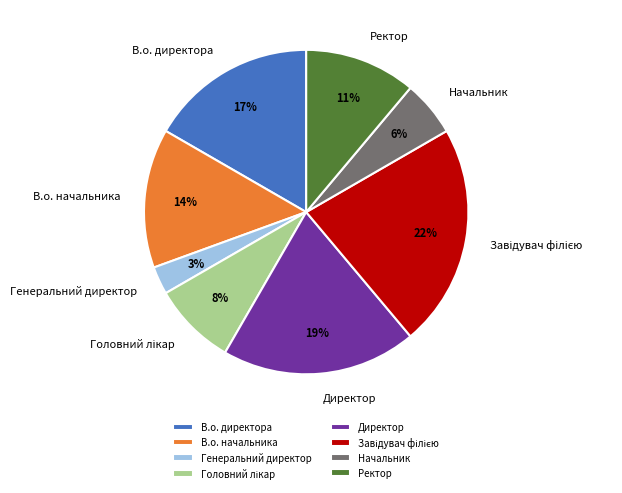

Between Ректор and Генеральний директор, which is larger?

Ректор